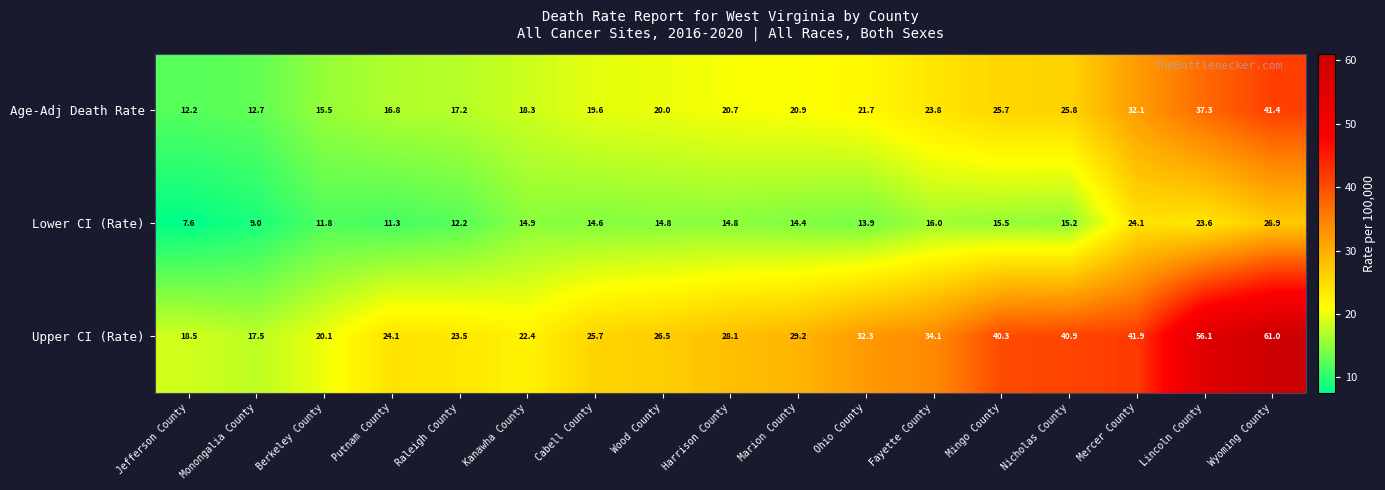

True or false: Upper CI (Rate) has a value of 20.1 at Berkeley County.

True